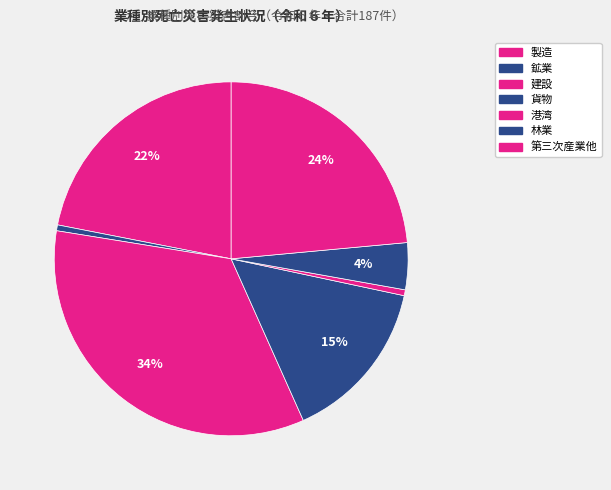

Rank the categories by value from lowest to highest.

鉱業, 港湾, 林業, 貨物, 製造, 第三次産業他, 建設